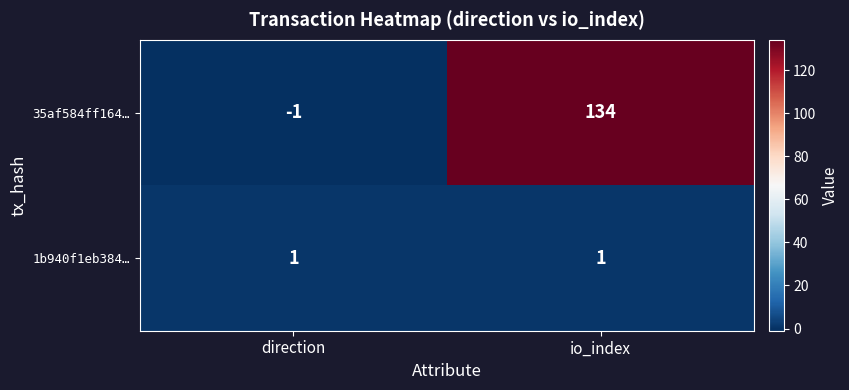

List the series in order of their peak value, highest first.

35af584ff164…, 1b940f1eb384…